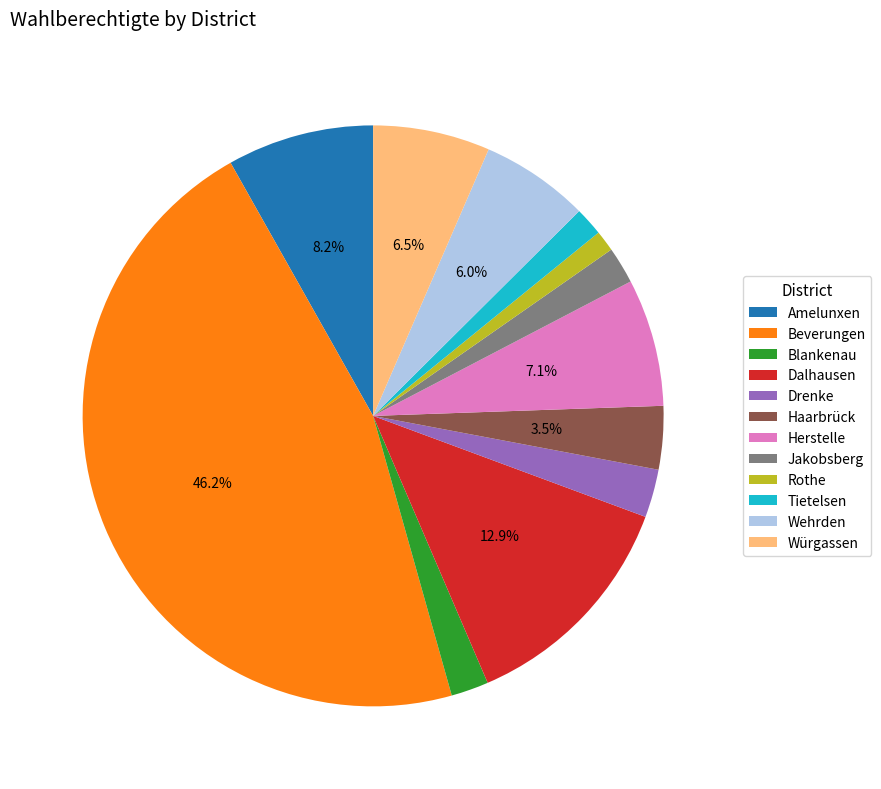

Does any single category account for the majority?

No